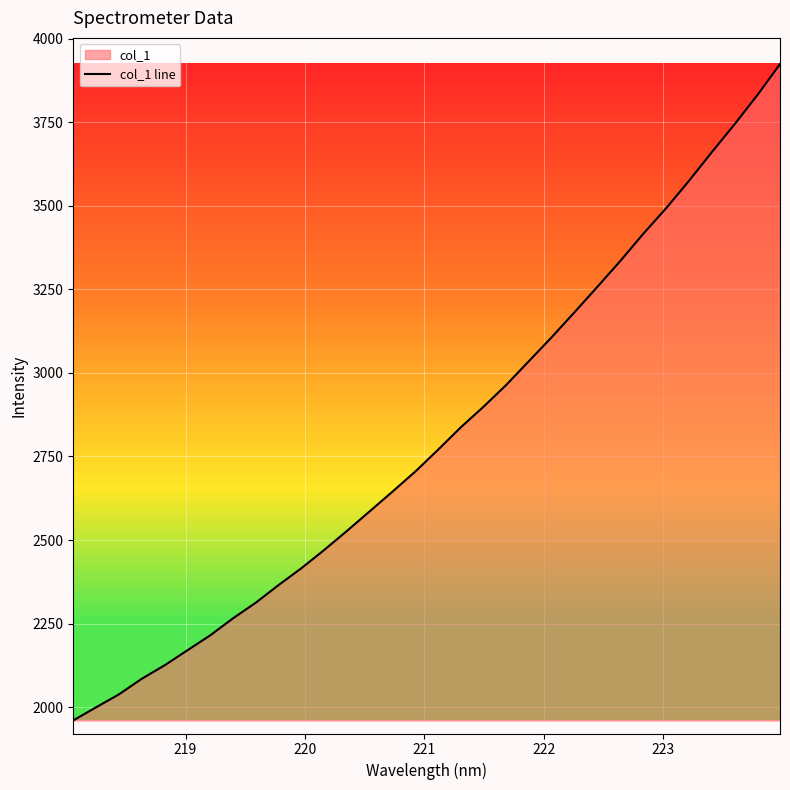

What is the smallest value displayed?

1960.7